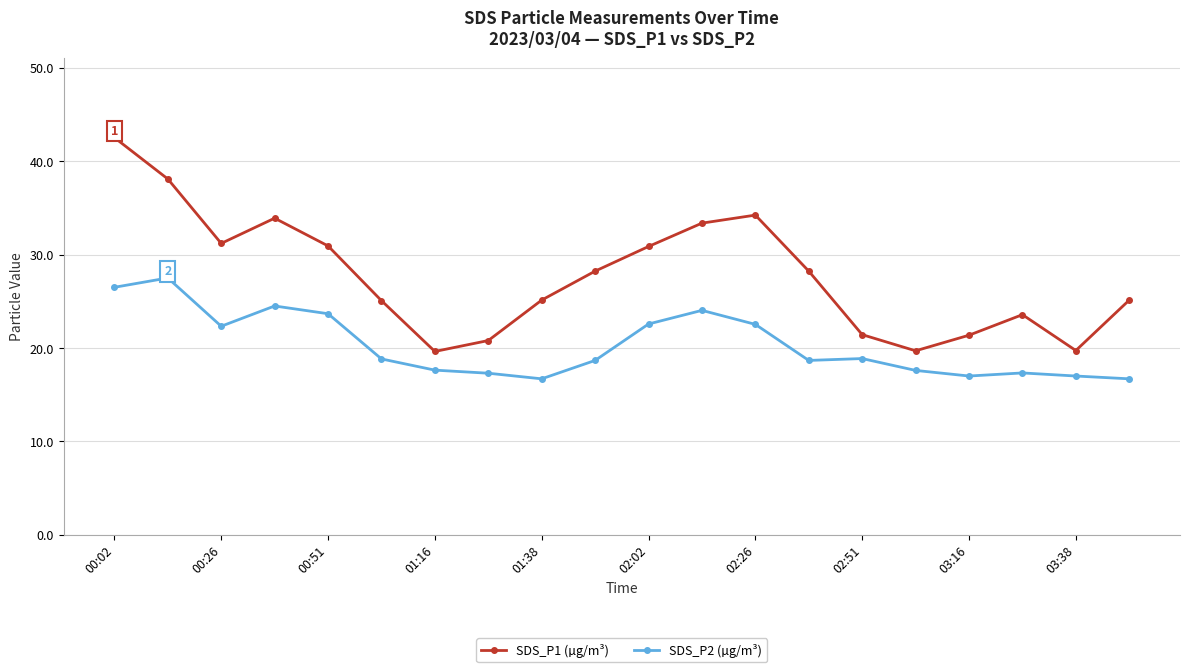

What is the highest value of the SDS_P2 (µg/m³) series?

27.5